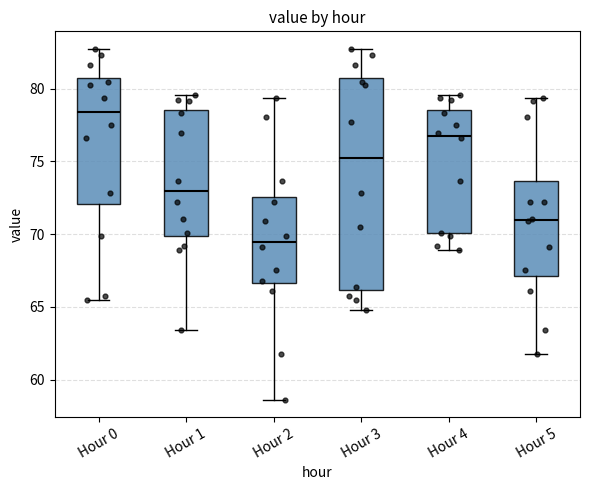

Comparing the boxes themselves (not the whiskers), which one is the tallest?

Hour 3